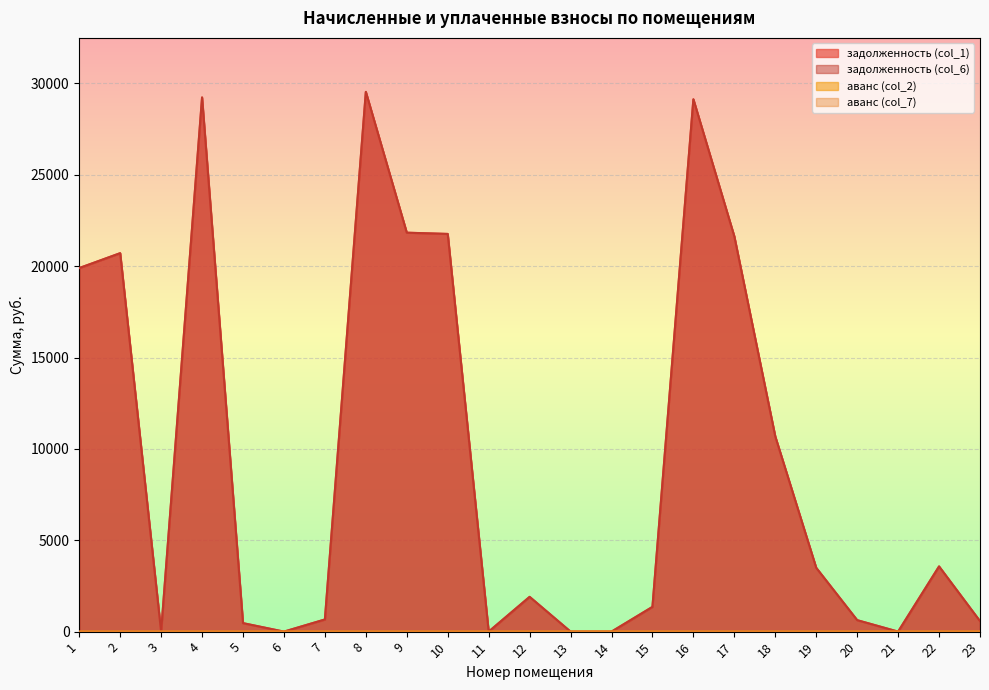

What is the maximum value for задолженность (col_6)?

29538.7